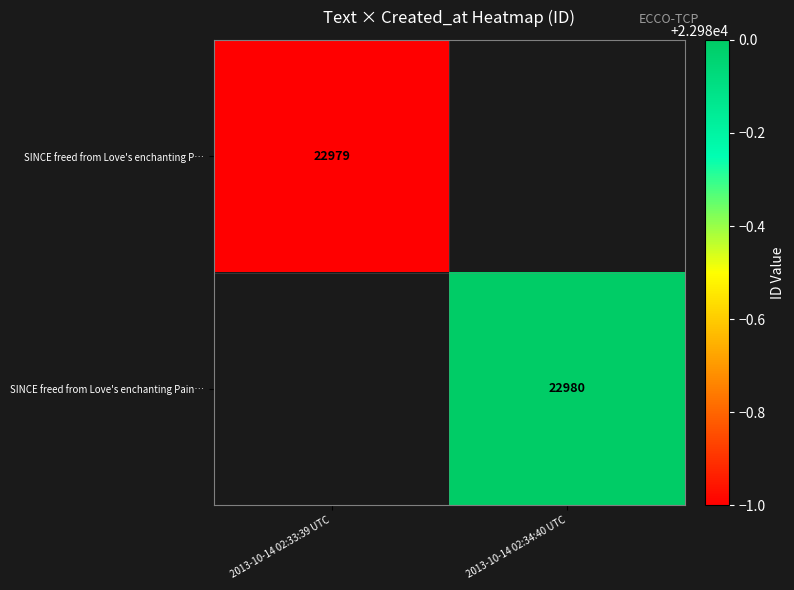

The value of SINCE freed from Love's enchanting P… at 2013-10-14 02:33:39 UTC is 22979. True or false?

True